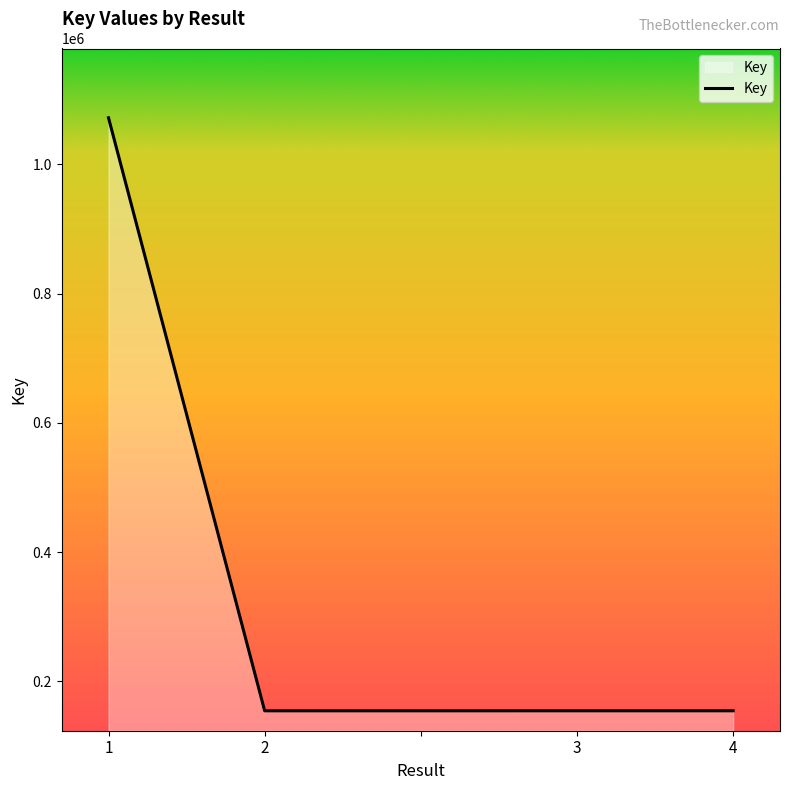

How many lines are shown in the chart?

1